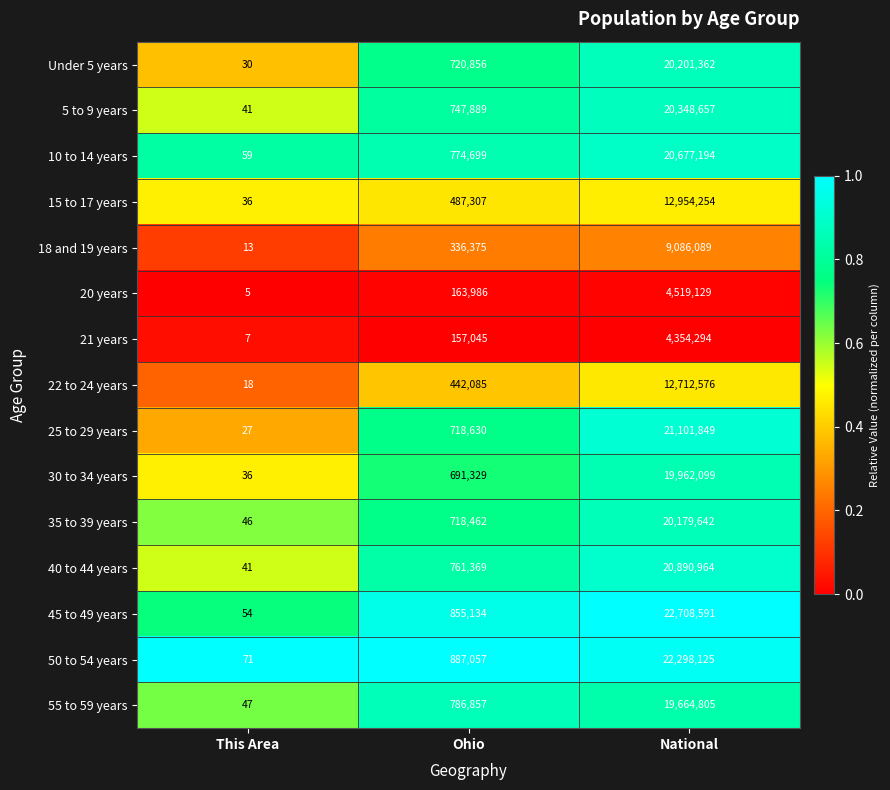

True or false: 55 to 59 years has a value of 1413168 at Ohio.

False